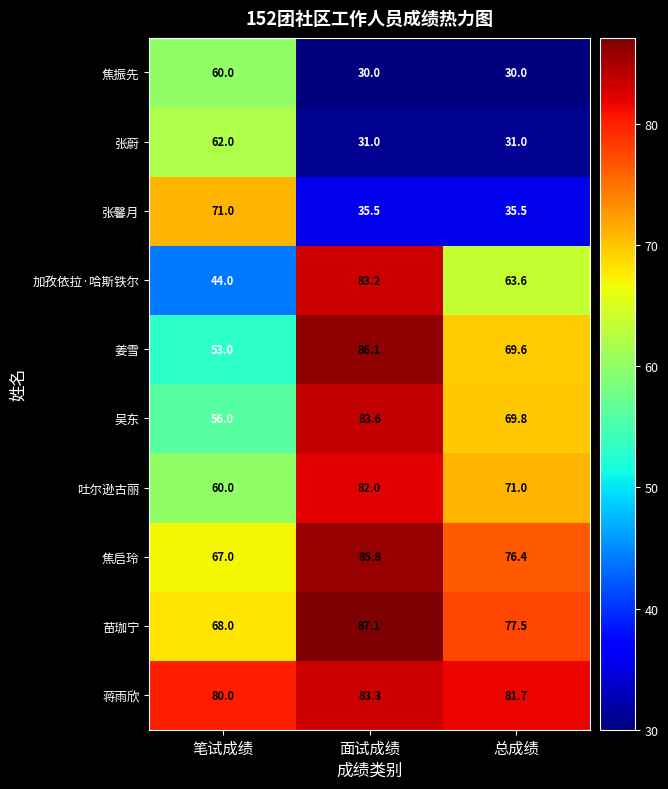

What is the lowest value of the 吐尔逊古丽 series?

60.0